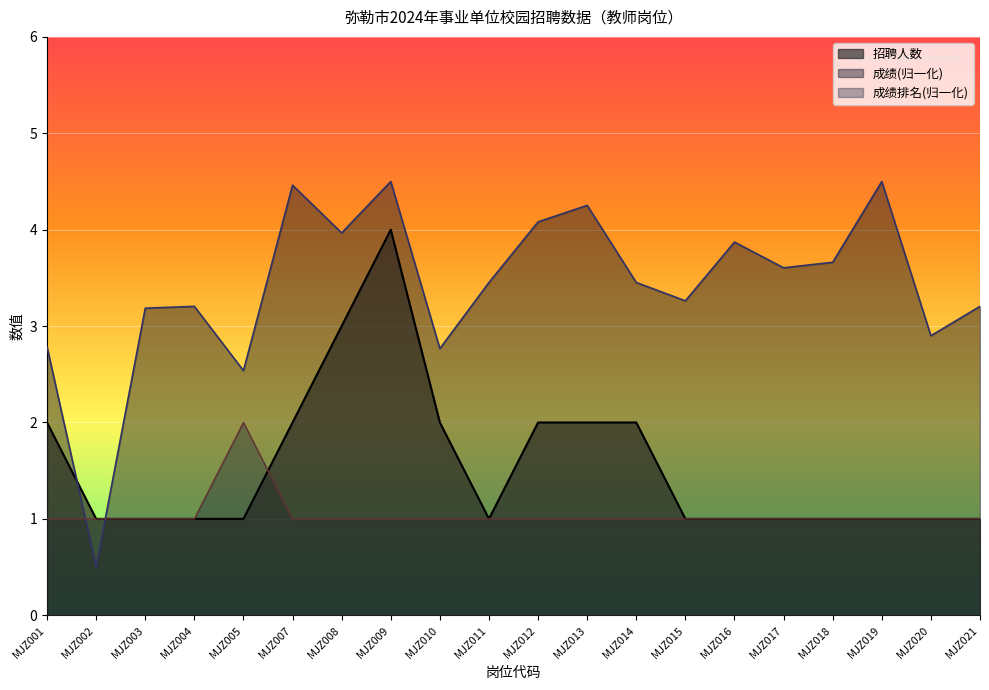

What is the value of the 成绩排名 point at the 10th from the left?

1.0